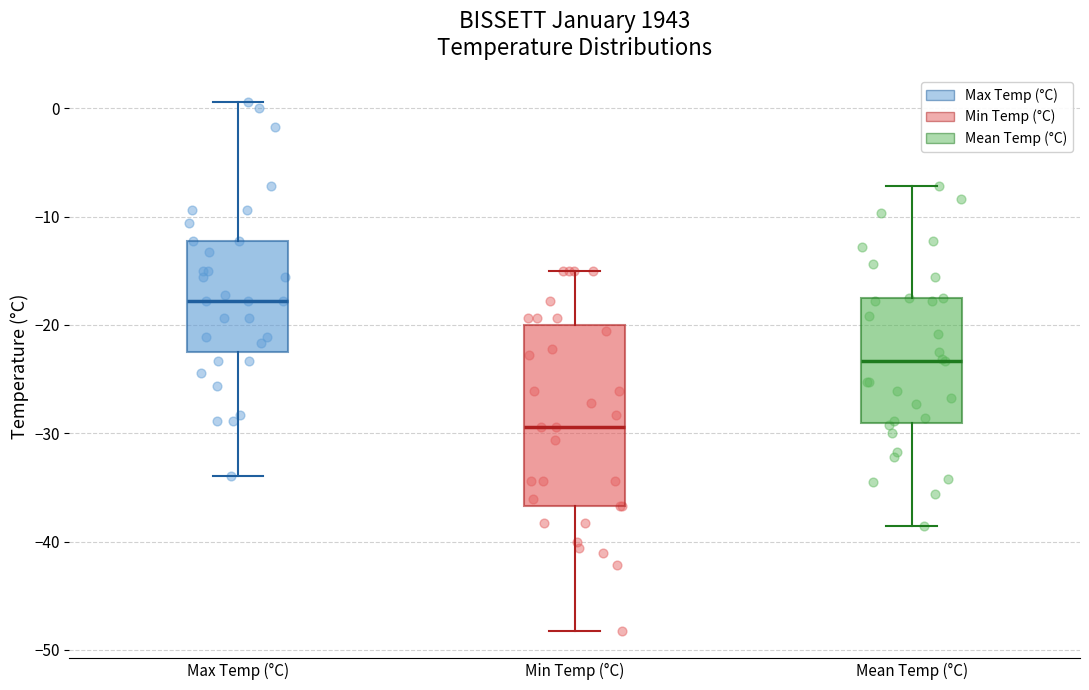

Which box is the tallest, from its lower edge to its upper edge?

Min Temp (°C)